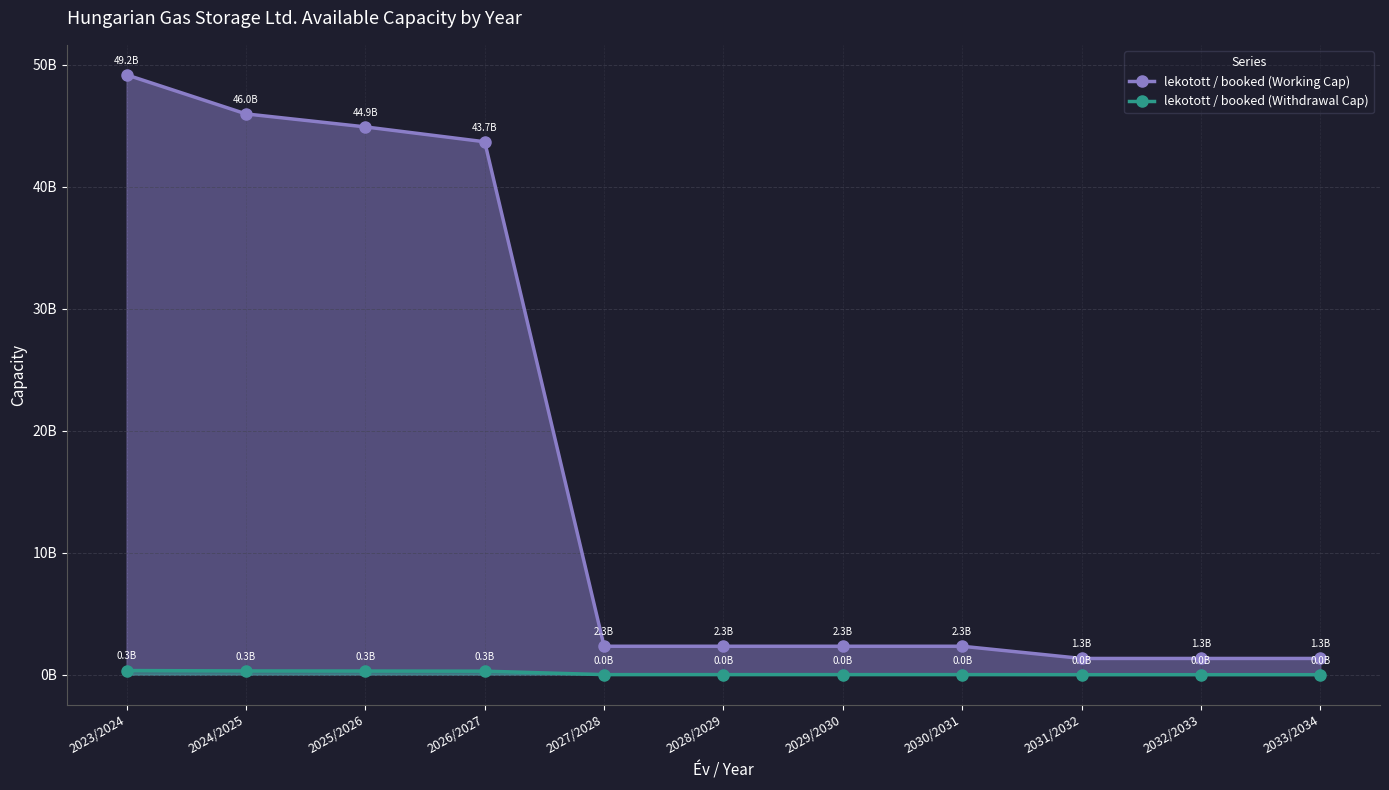

What position from the right is 2025/2026?

9